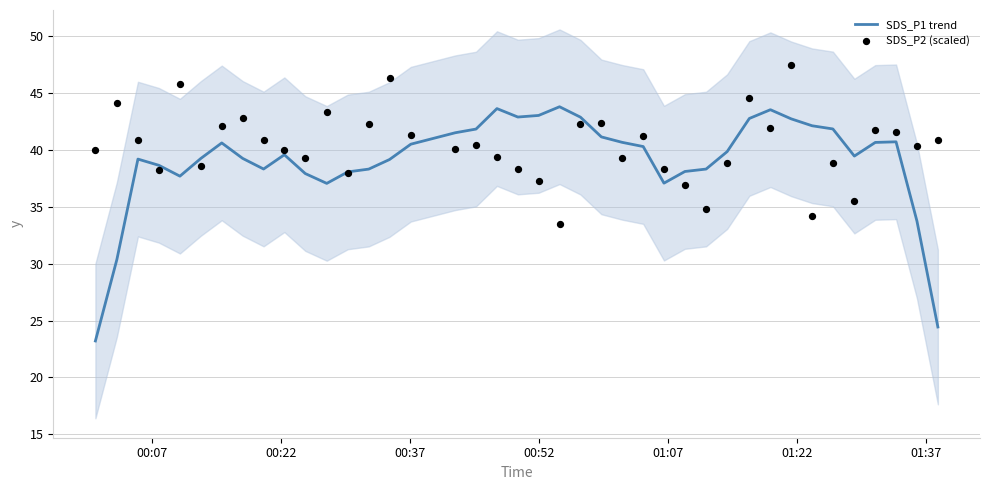

At how many categories does at least one series exceed 35?

40